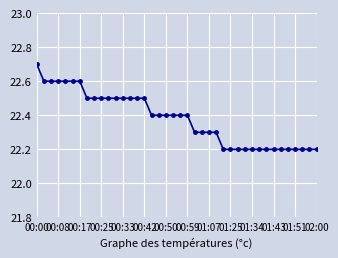

What is the minimum value shown in the chart?

22.2